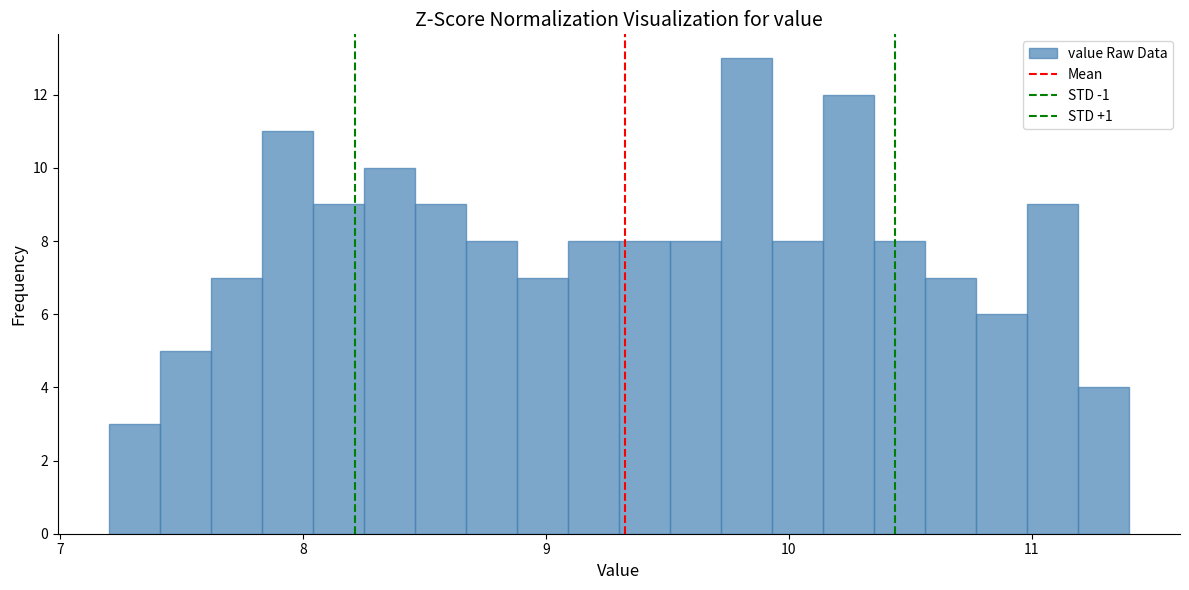

Read against the x-axis, roughly where is the centre of the tallest bar?

9.8